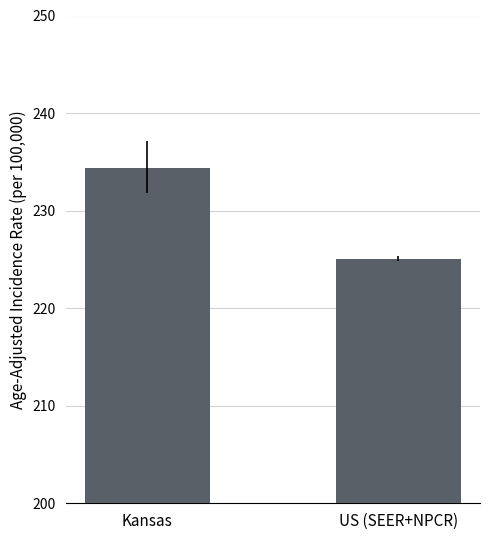

Reading right to left, transcribe all the data shown in this chart.

US (SEER+NPCR)=225.0	Kansas=234.4